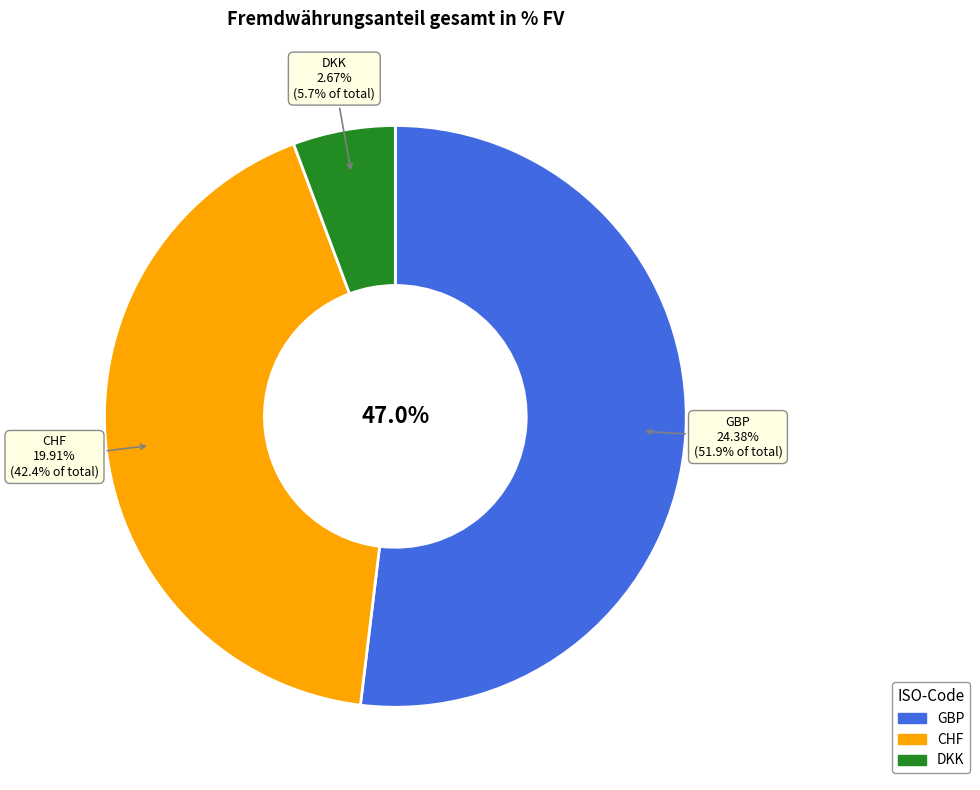

What portion of the pie excludes GBP?

48.1%